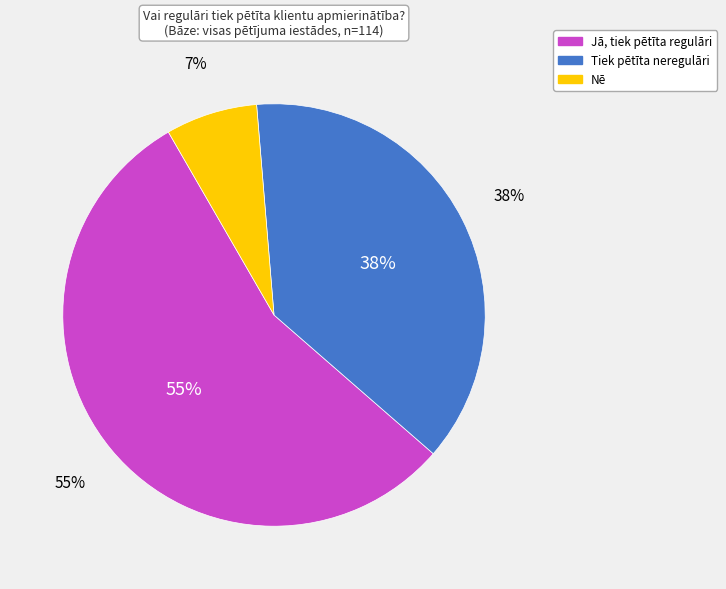

Do Tiek pētīta neregulāri and Nē together represent more than half of the pie?

No